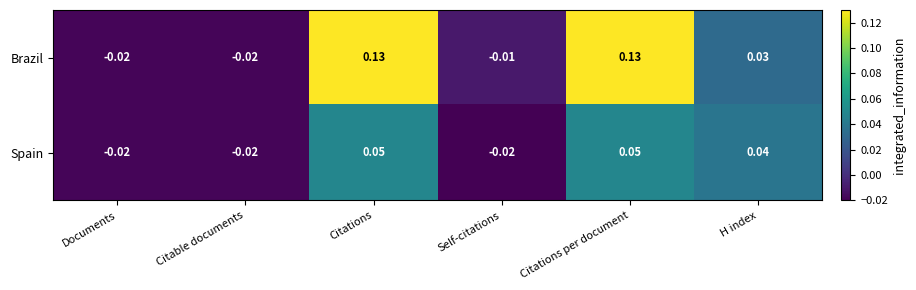

At which label does Brazil first exceed 0?

Citations